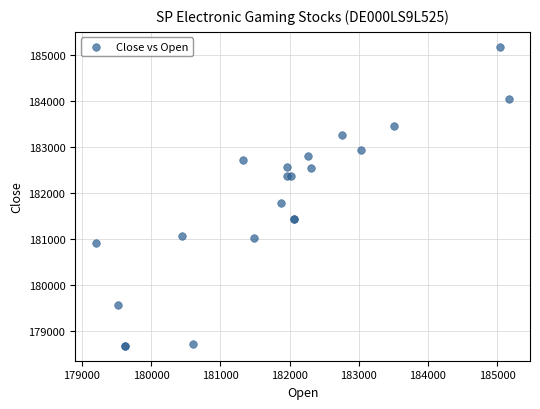

What Y value in the scatter plot is closest to 181932?

181784